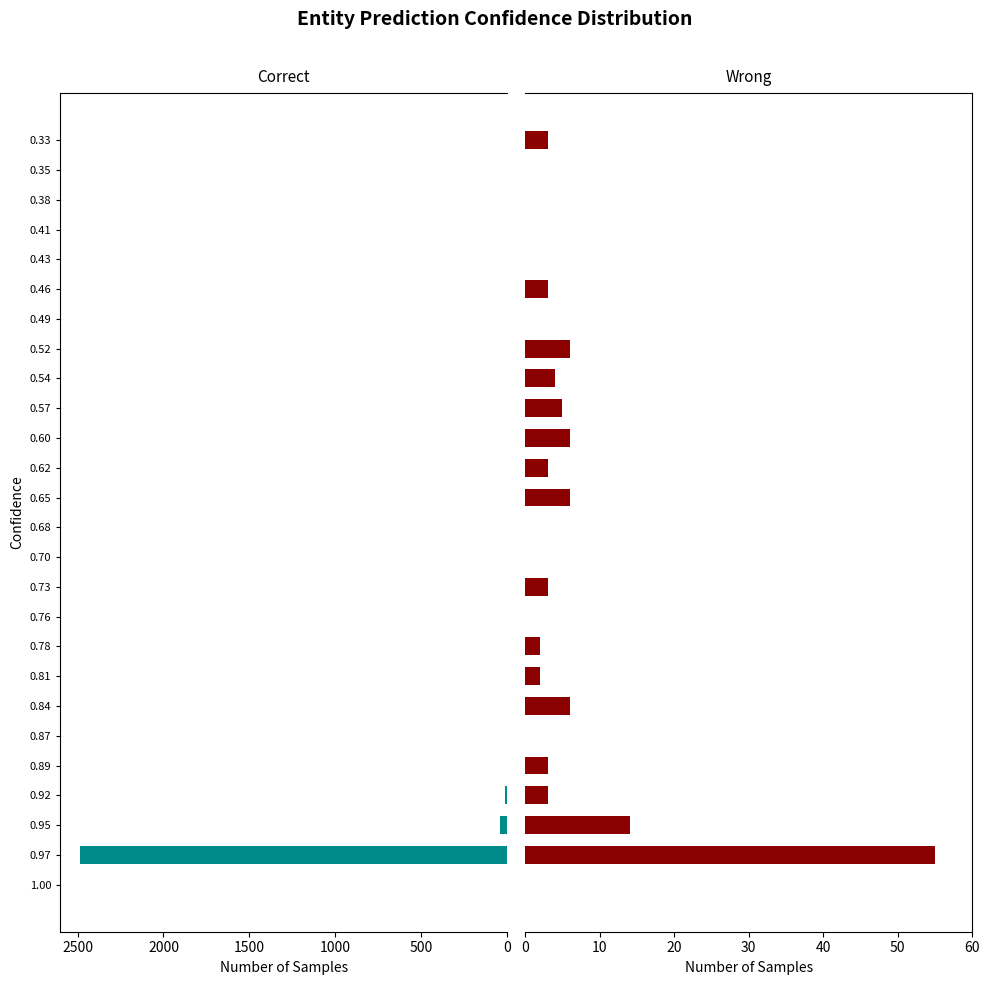

What is the value of the Correct bar at the 6th from the left?

2